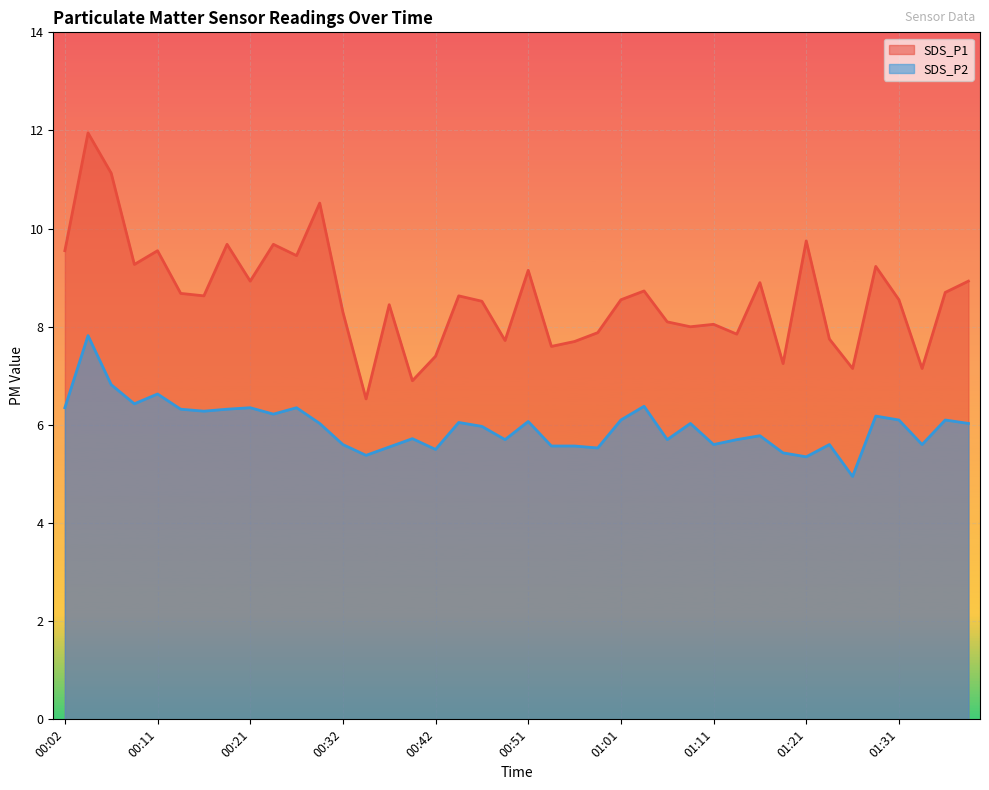

Which series has the largest total across all categories?

SDS_P1